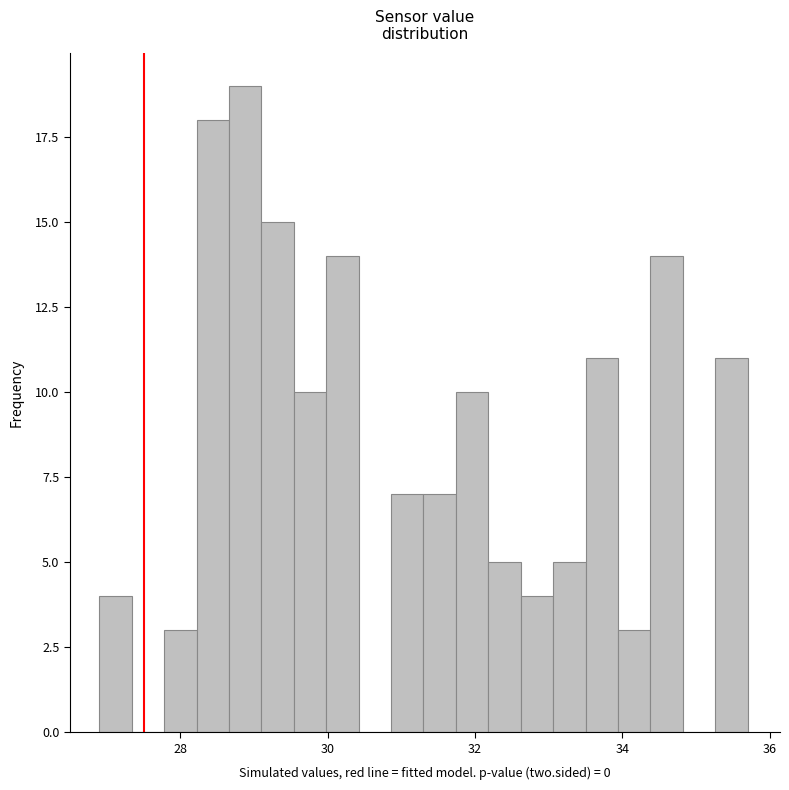

Around what value on the x-axis is the tallest bar? Give the approximate position of its centre, as read against the axis.

28.8